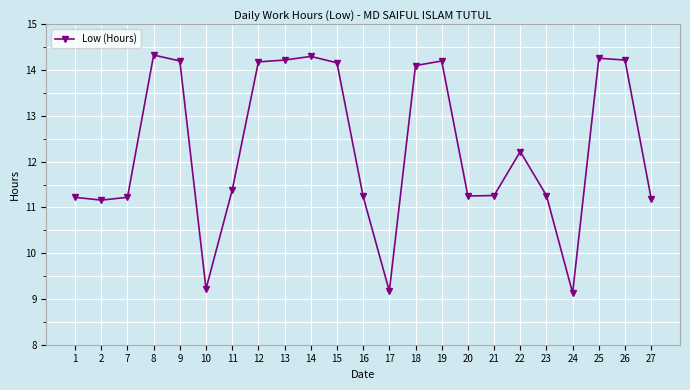

What is the difference between the values at 8 and 2?

3.2